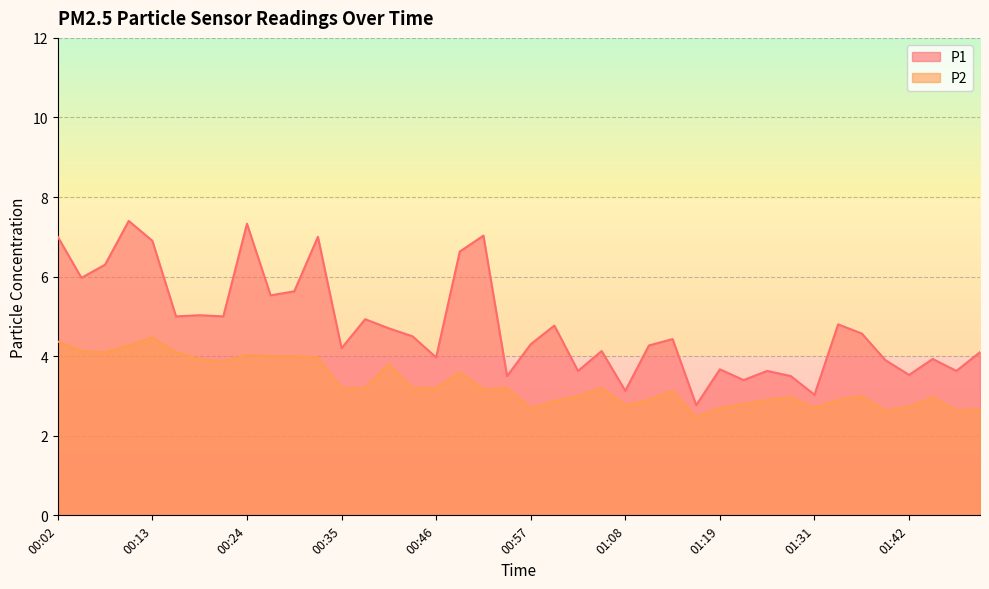

The P2 series shows 5.1 at 00:41. True or false?

False